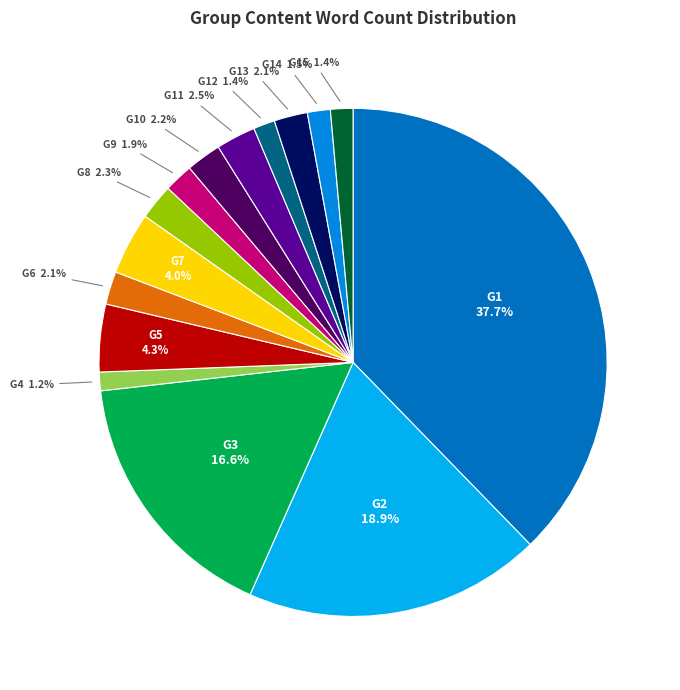

How many segments does this pie chart have?

15